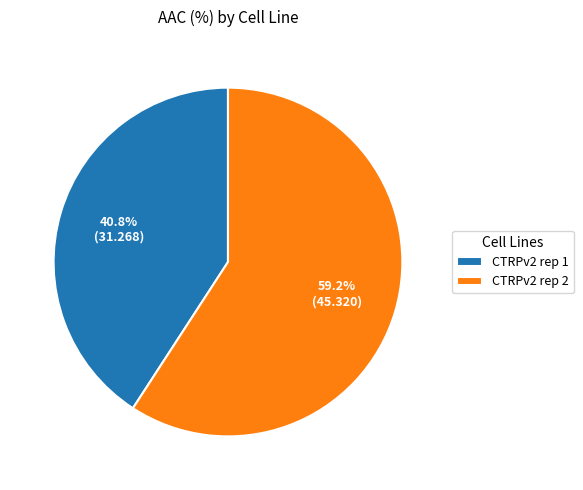

How many slices are in this pie chart?

2